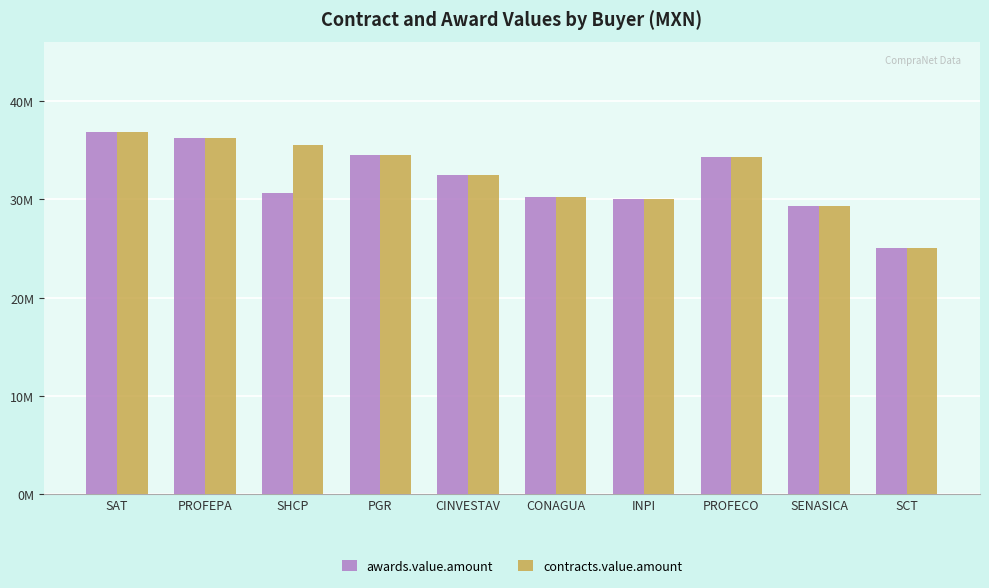

Does the chart contain any negative values?

No